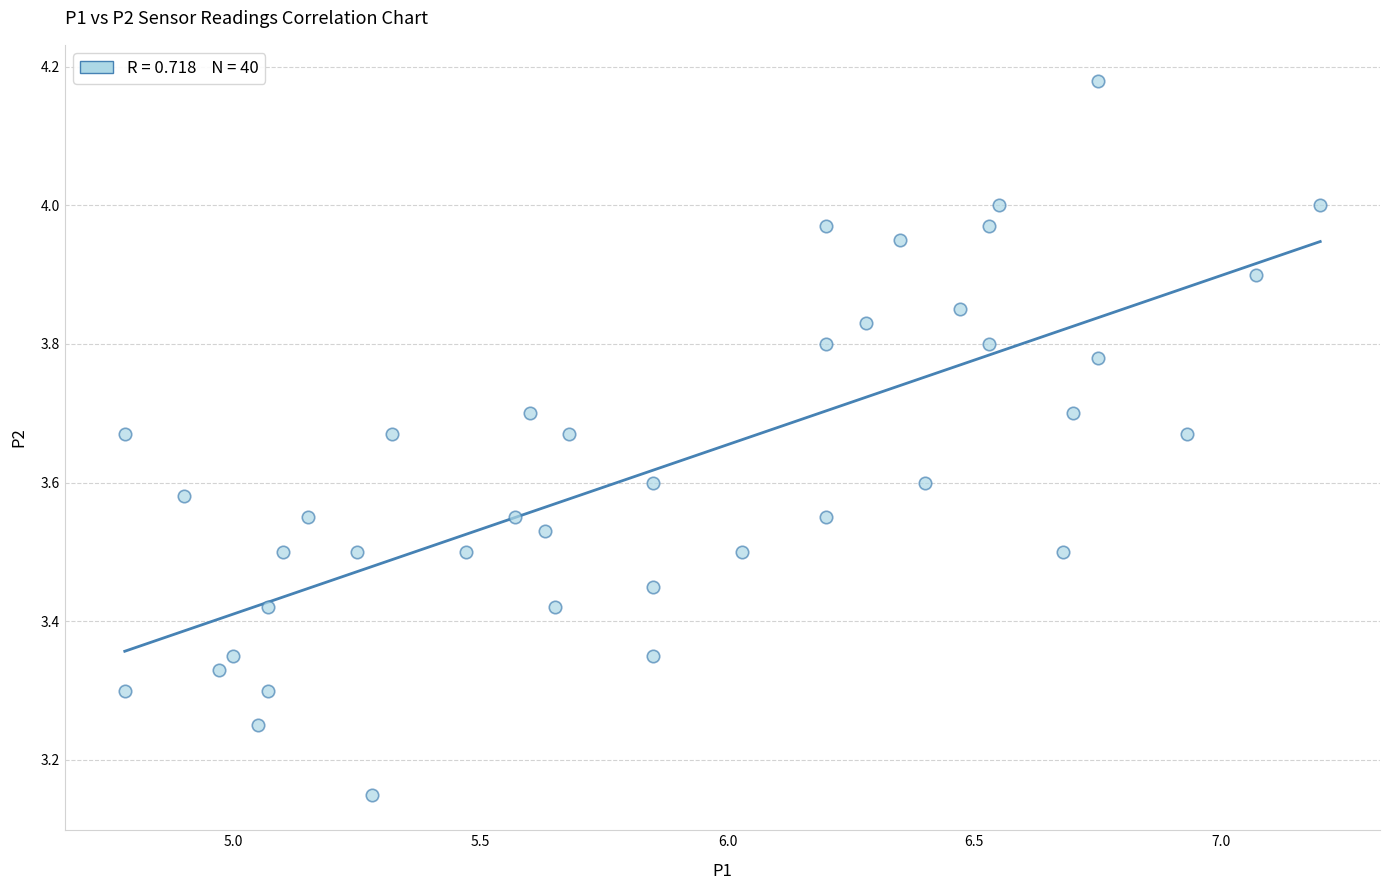

What is the range of Y values (max minus min)?

1.0